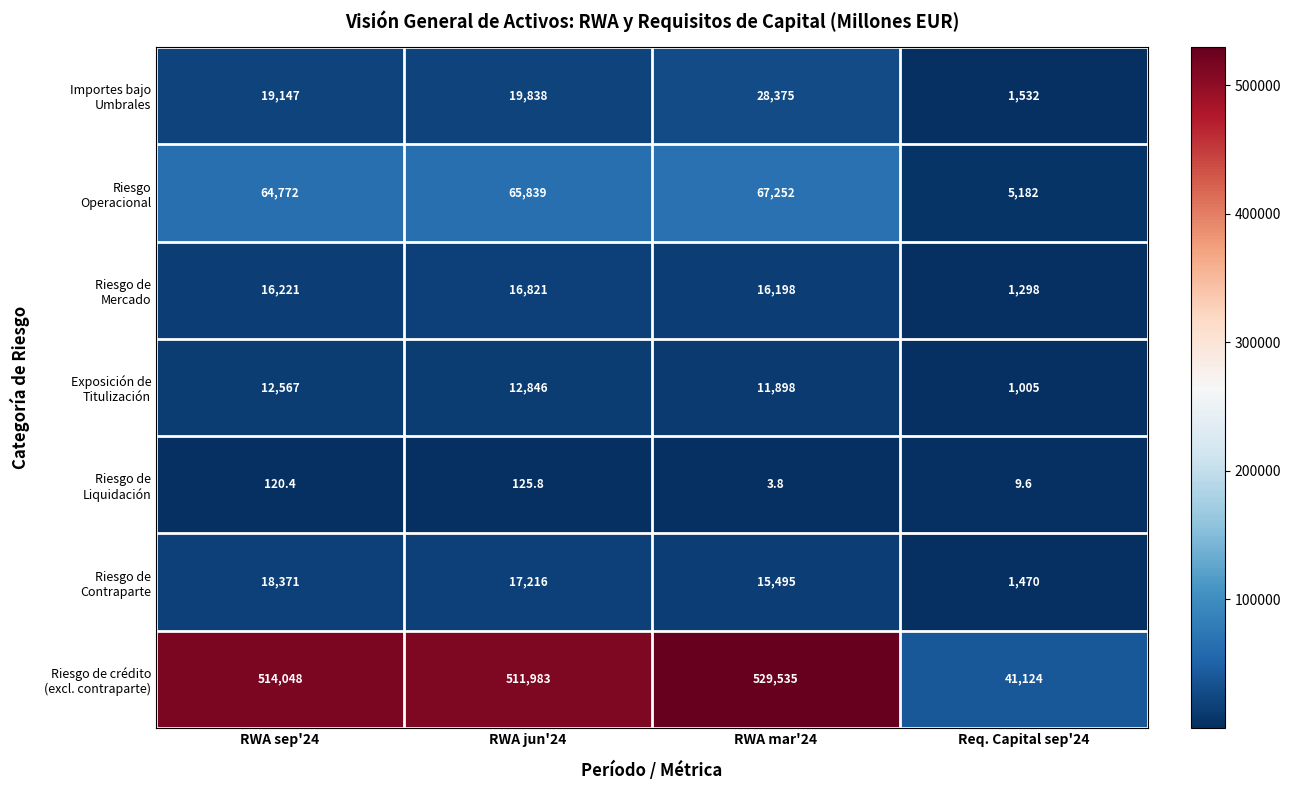

What is the difference between the highest and lowest values at RWA mar'24?

529531.2